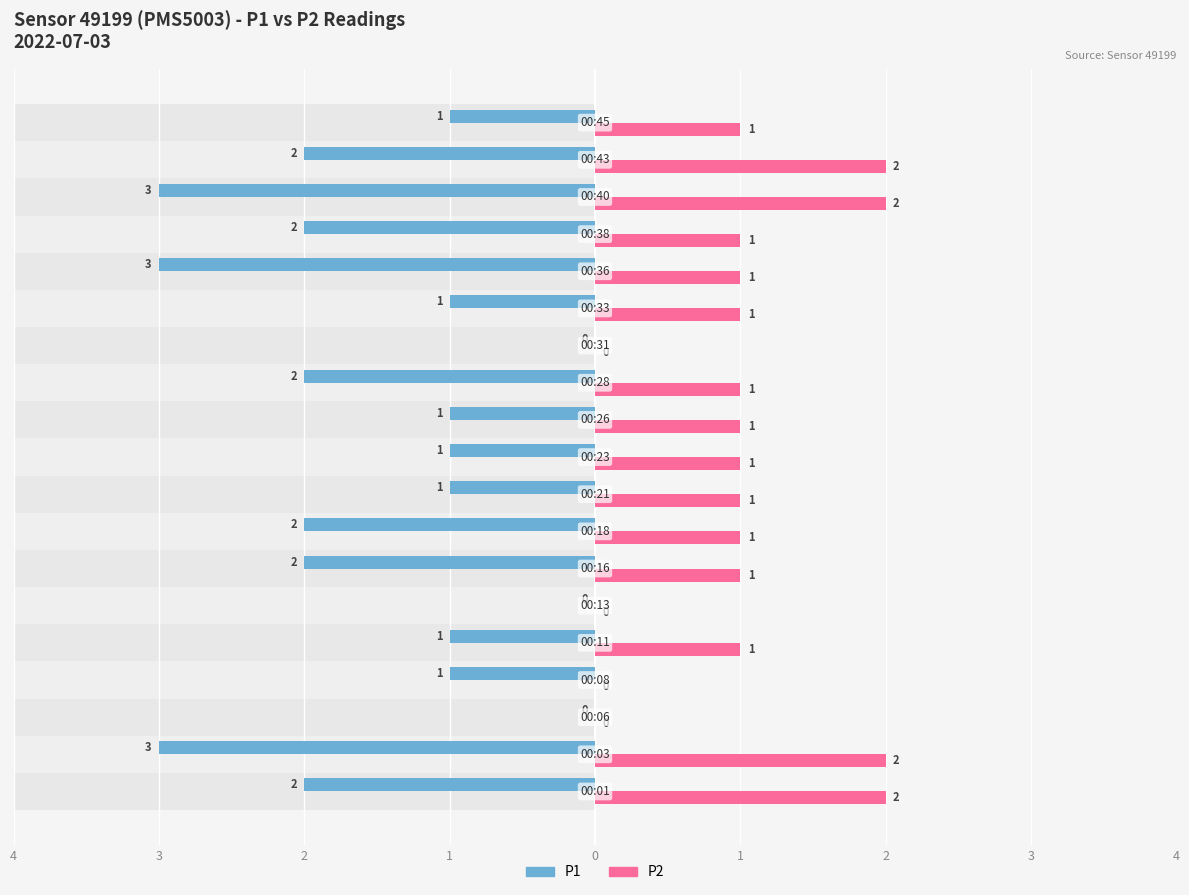

Are the bars grouped side by side (vs. stacked)?

Yes